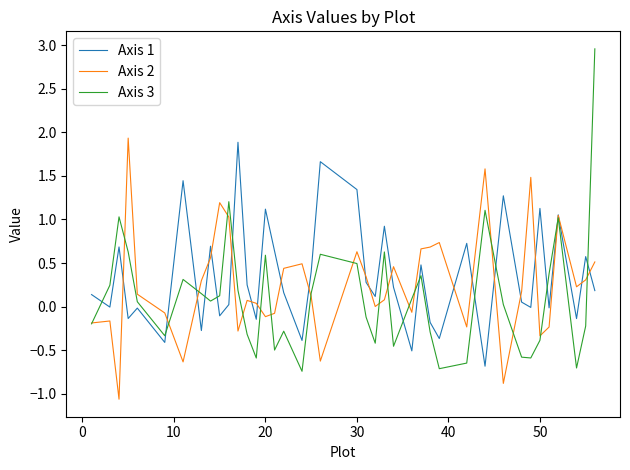

Which series has the largest range (max minus min)?

Axis 3